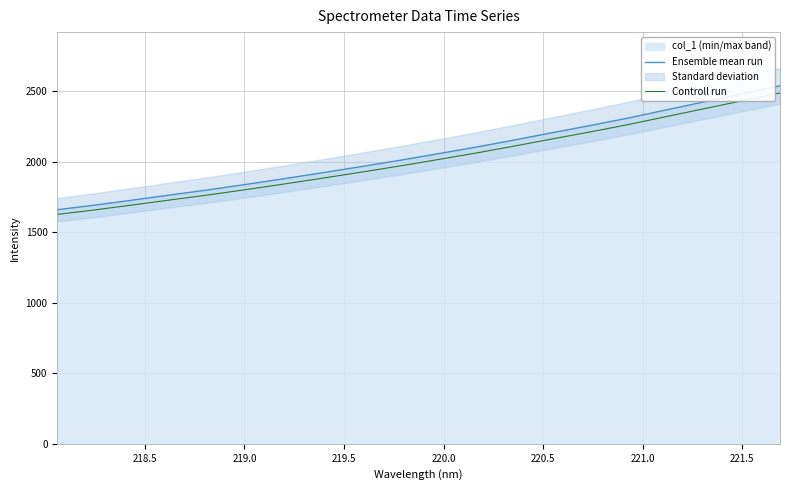

Reading left to right, list all the values displayed in this chart.

Ensemble mean run: 1658.7	1691.7	1727.6	1764.3	1800.5	1839.6	1880.0	1921.9	1964.7	2008.5	2055.0	2102.0	2152.0	2203.9	2254.6	2307.8	2365.5	2422.5	2479.9	2536.7
Controll run: 1625.5	1657.9	1693.0	1729.1	1764.5	1802.8	1842.4	1883.5	1925.4	1968.4	2013.9	2060.0	2108.9	2159.8	2209.6	2261.7	2318.2	2374.0	2430.3	2485.9